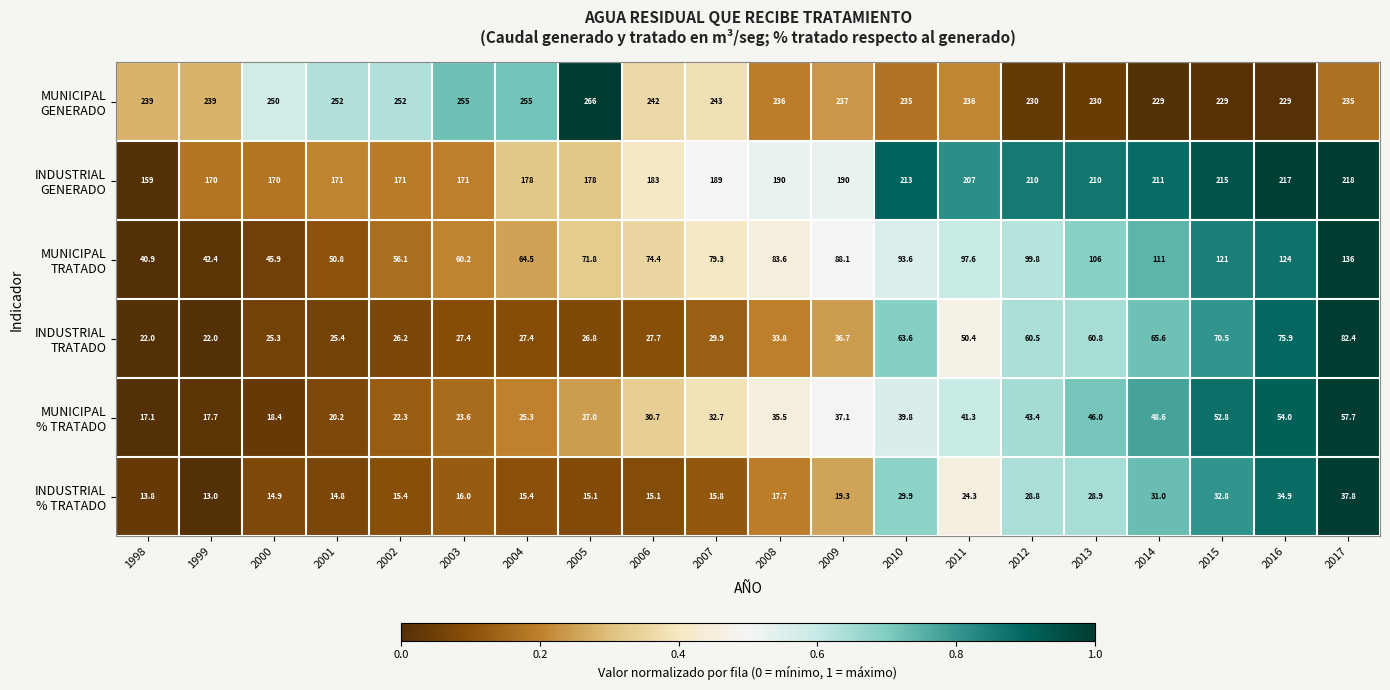

Which category has the lowest value across all series?

1999